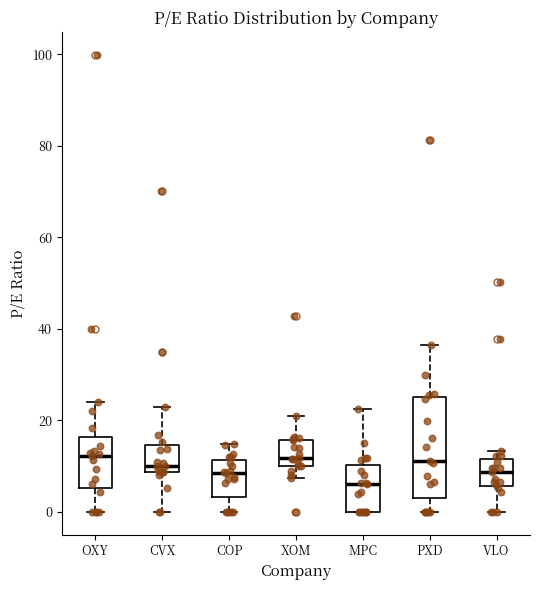

Reading left to right, transcribe this box plot: for each box, give where its median line is, the range the box spans, and where its two whiskers end, as read against the y-axis. The values are not printed on the chart, so give them approximately, as read against the axis.

OXY: median 12, box 6 to 16, whiskers 0 to 24
CVX: median 10, box 8 to 14, whiskers 0 to 22
COP: median 8, box 4 to 12, whiskers 0 to 14
XOM: median 12, box 10 to 16, whiskers 8 to 20
MPC: median 6, box 0 to 10, whiskers 0 to 22
PXD: median 12, box 4 to 26, whiskers 0 to 36
VLO: median 8, box 6 to 12, whiskers 0 to 14